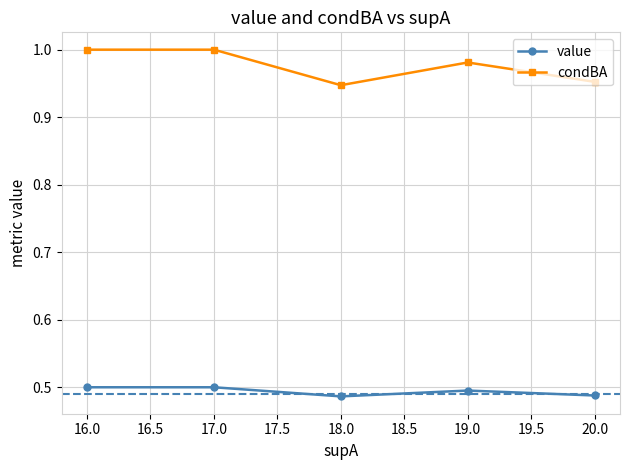

Which series has the largest total across all categories?

condBA